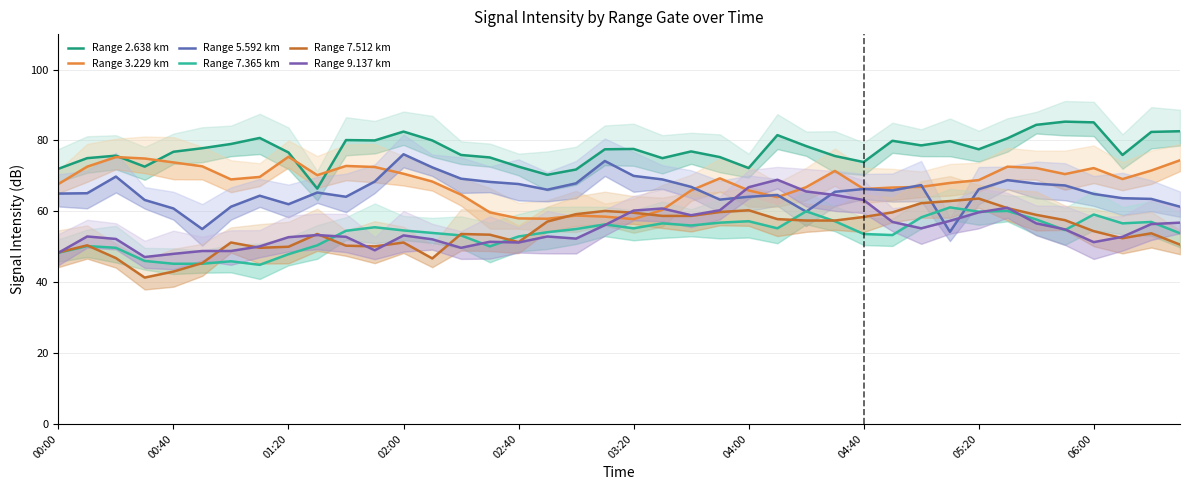

What is the minimum value shown in the chart?

41.3